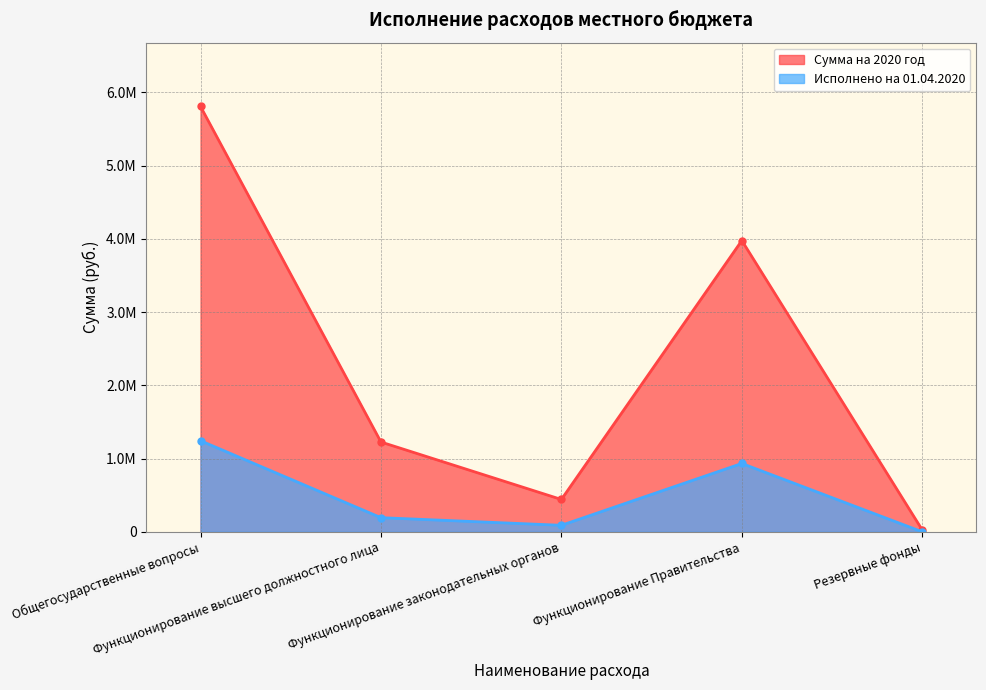

The value of Сумма на 2020 год at Резервные фонды is 16737.4. True or false?

False